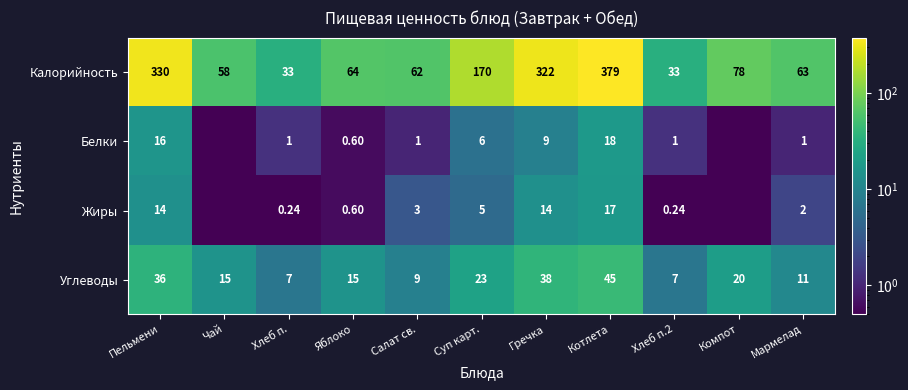

At which label is Углеводы closest to 26?

Суп карт.